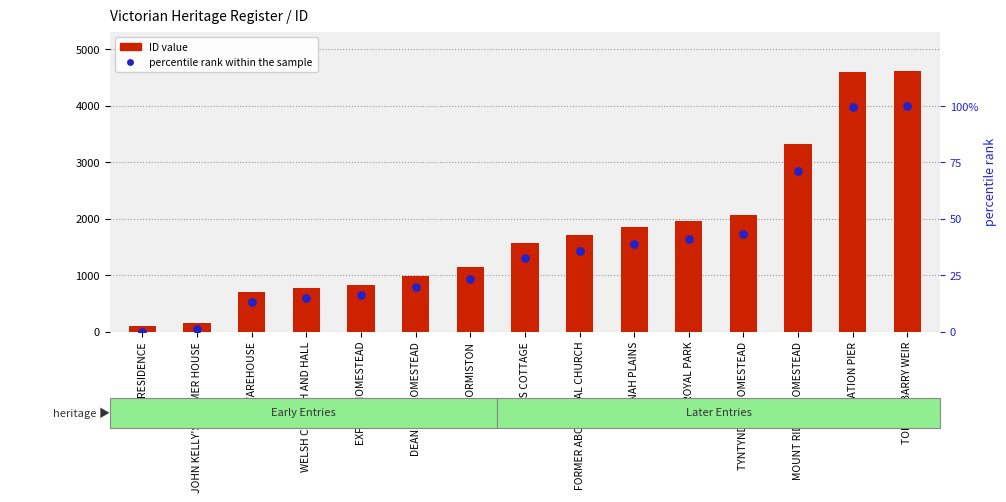

Is the value of ID value at JOHN KELLY'S FORMER HOUSE greater than the value of percentile rank within the sample at RESIDENCE?

Yes